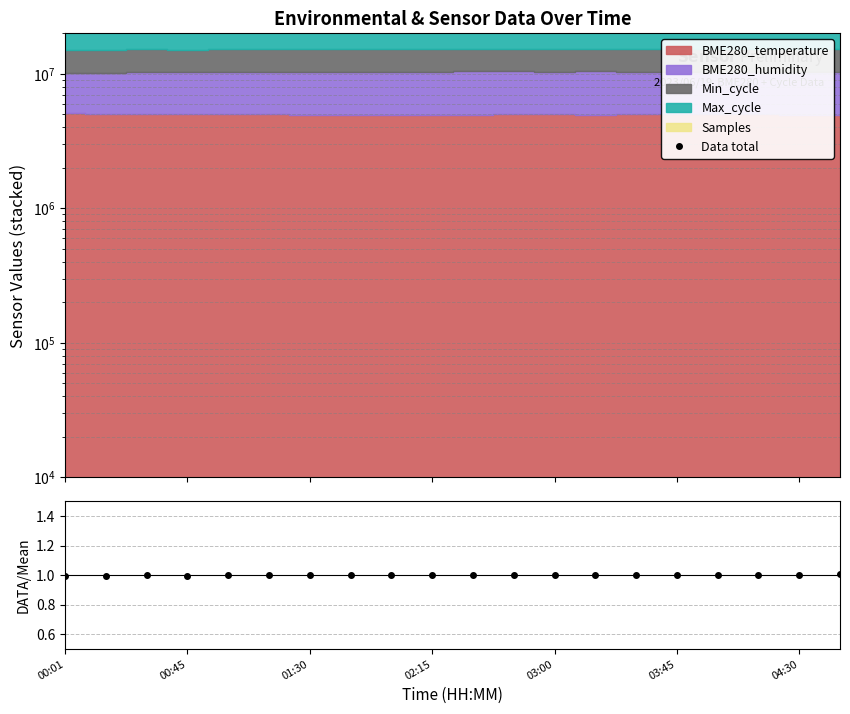

How many data points does each series have?

20